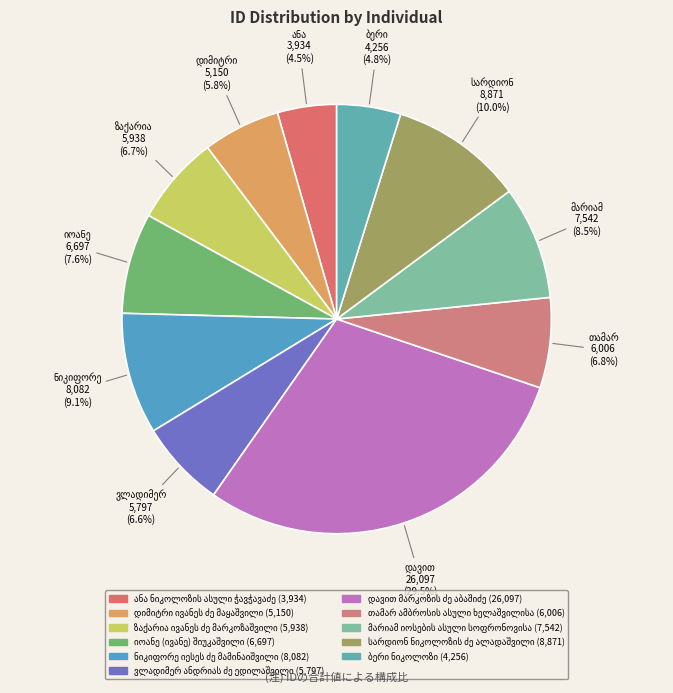

Is დიმიტრი ივანეს ძე მაყაშვილი the majority of the pie?

No